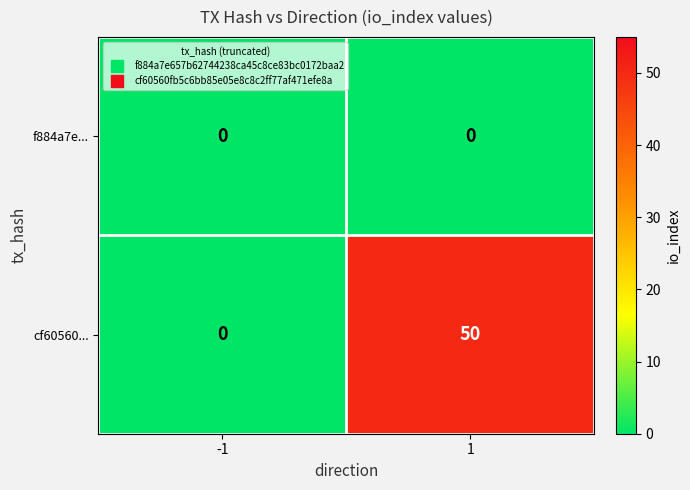

Which series has the largest range (max minus min)?

cf60560...